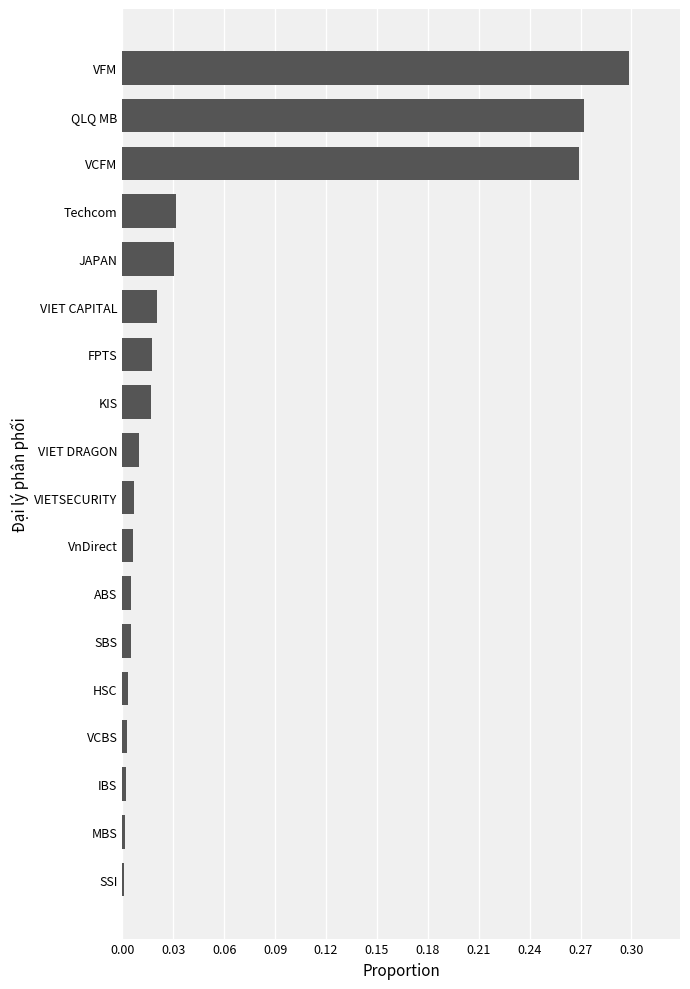

Are the bars grouped side by side (vs. stacked)?

No